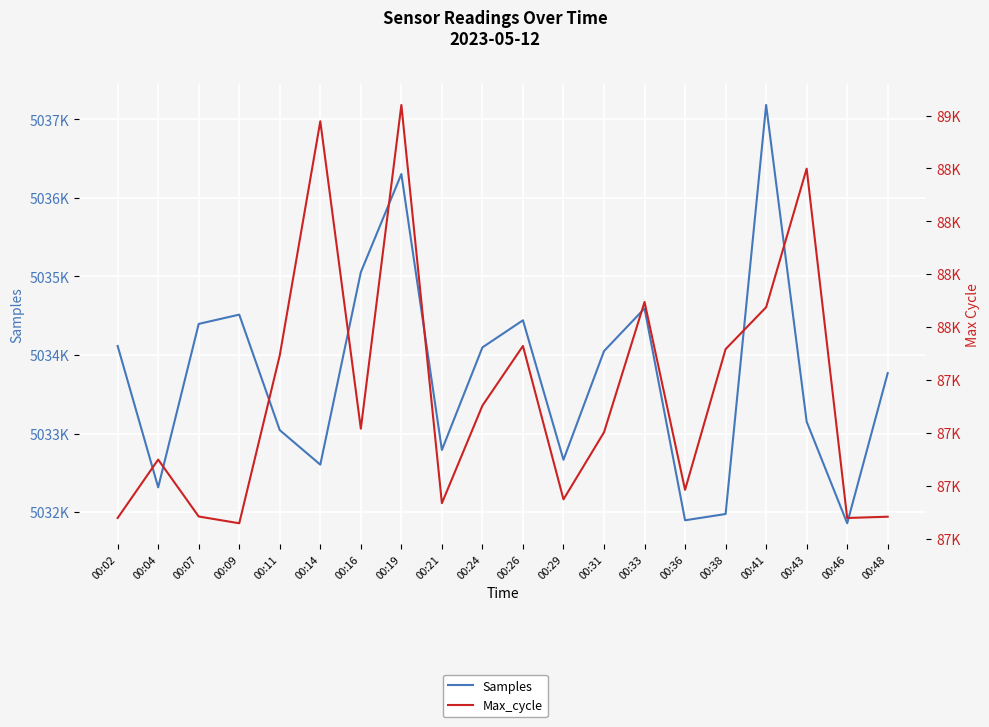

True or false: Max_cycle and Samples intersect in this chart.

False